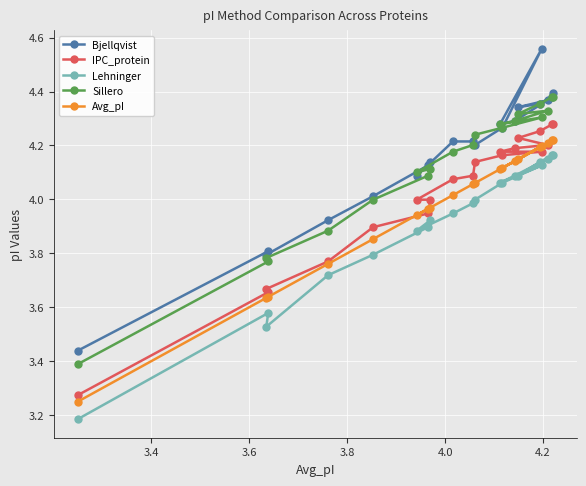

How many times do Sillero and Bjellqvist cross each other?

3